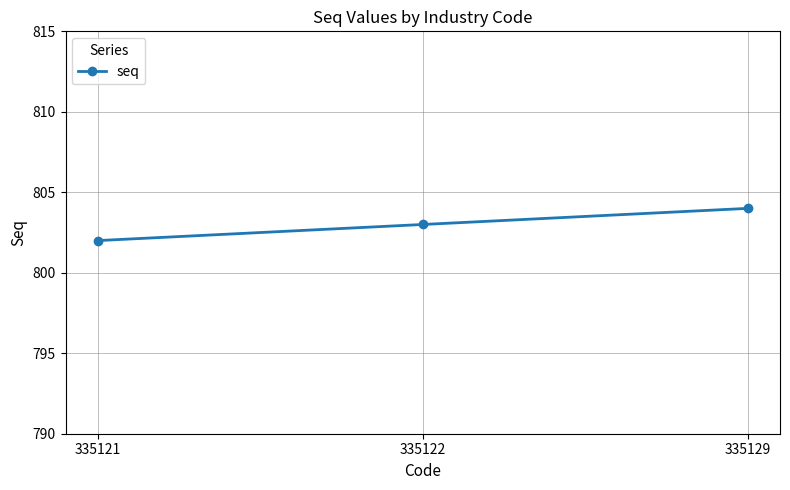

Reading left to right, transcribe all the data shown in this chart.

802	803	804